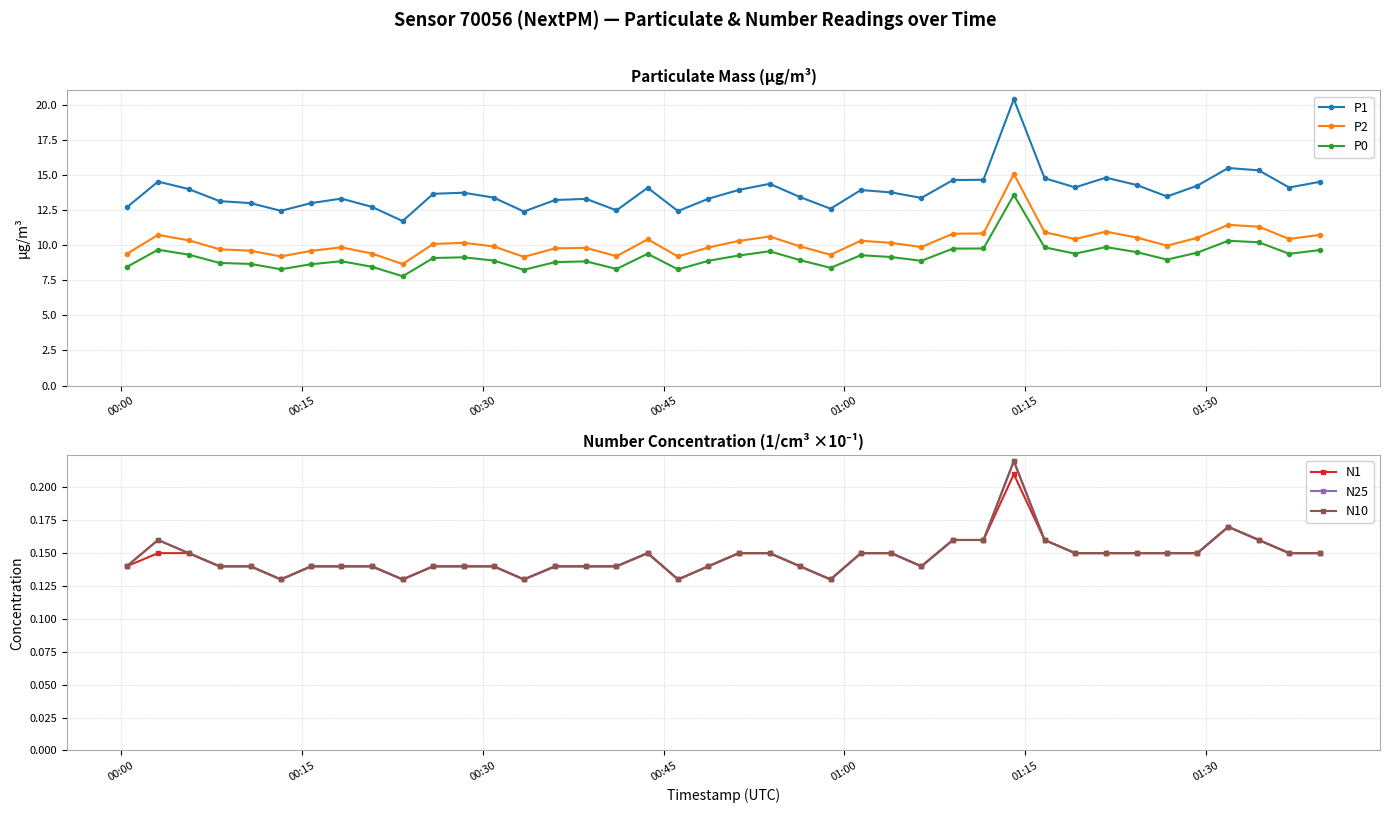

What is the value of the P2 point at the 14th from the left?

9.2